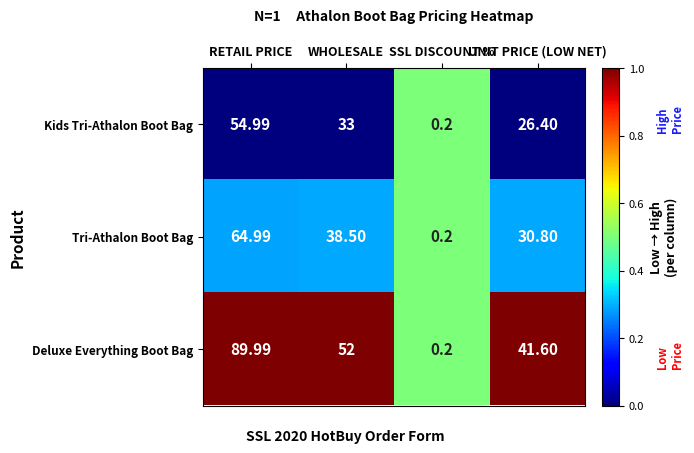

At which category is the sum across all series the highest?

RETAIL PRICE